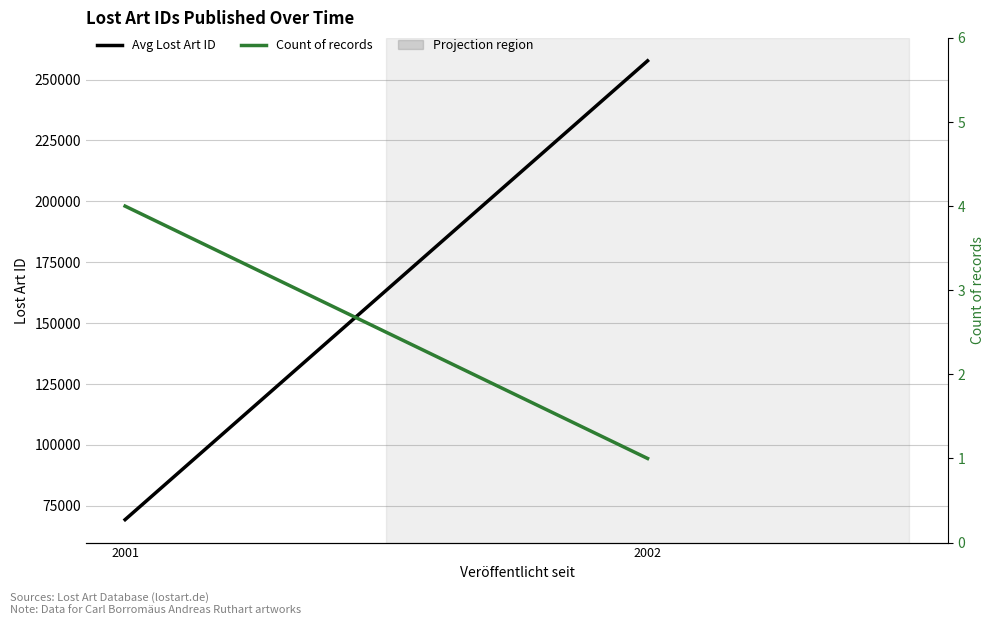

Between 2001 and 2002, which series saw the biggest shift?

Lost Art ID (avg per year)